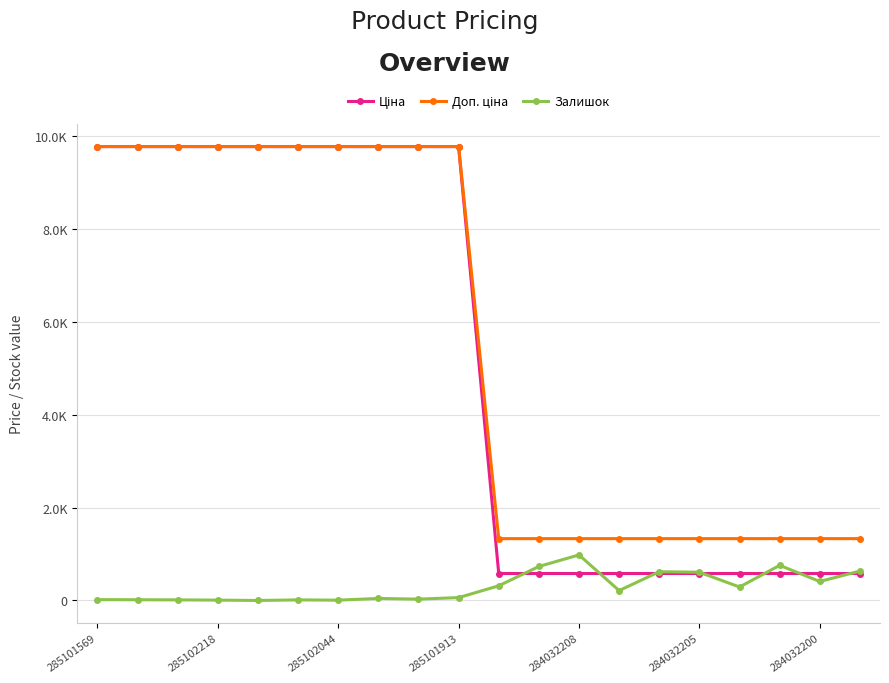

Does the chart have visible grid lines?

Yes